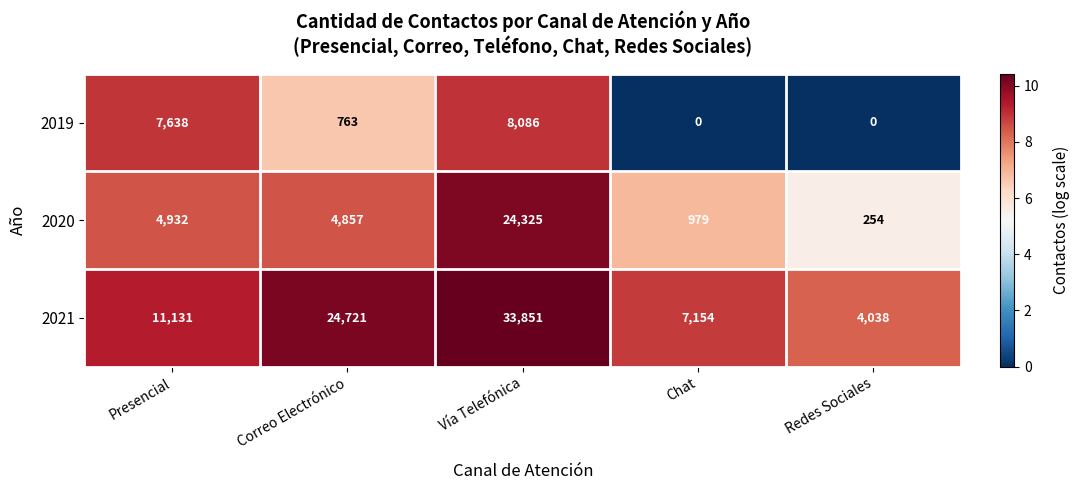

How many series are shown in this chart?

3